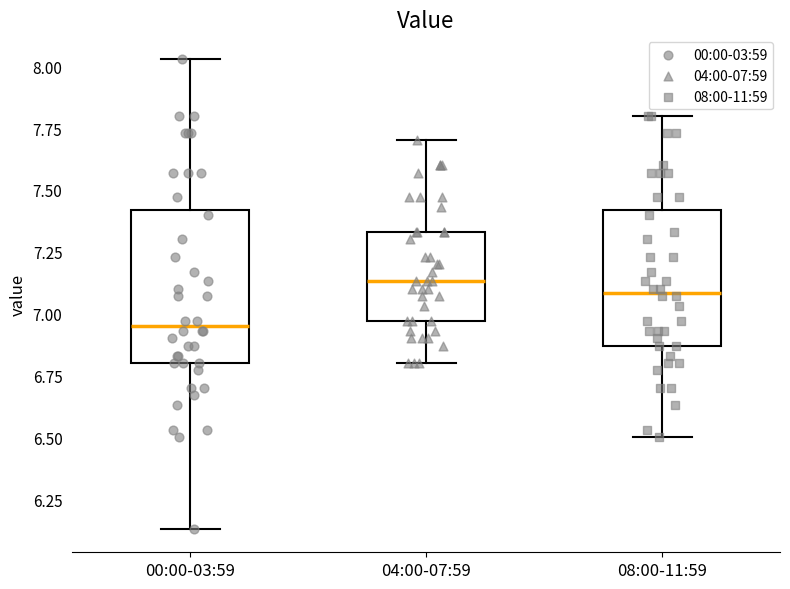

Where does the median line of the box for 04:00-07:59 sit on the y-axis? The values are not printed on the chart, so give them approximately, as read against the axis.

7.15